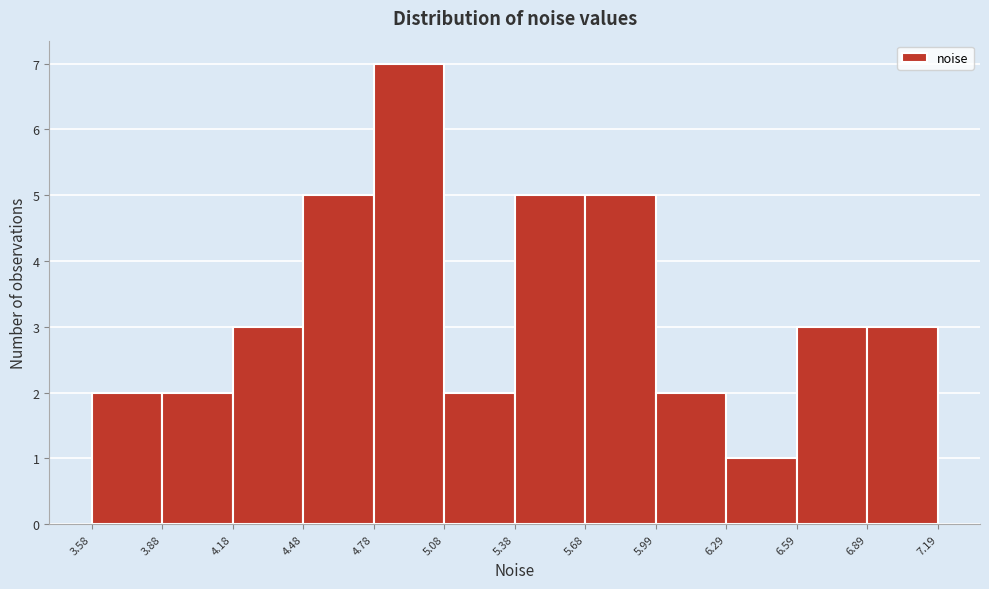

How tall is the bar that spans 5.08 to 5.38 on the x-axis? The values are not printed on the chart, so give them approximately, as read against the axis.

2